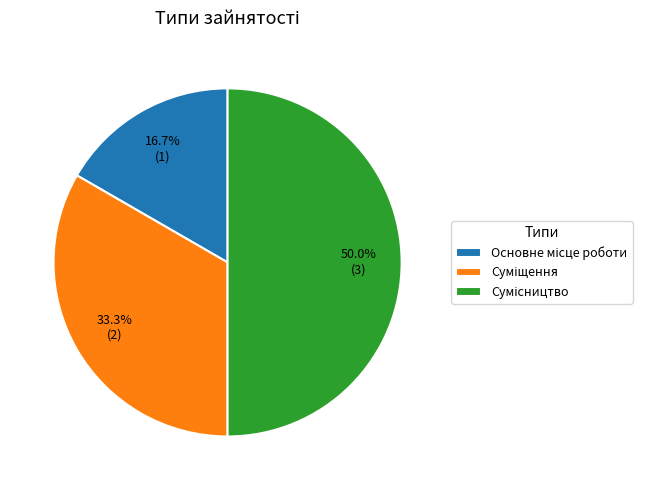

Rank the categories by value from lowest to highest.

Основне місце роботи, Суміщення, Сумісництво